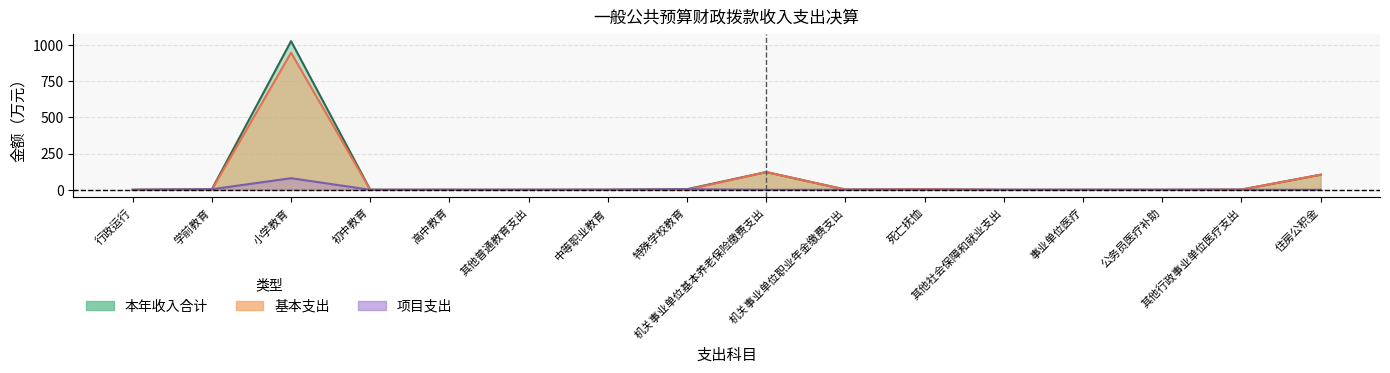

What position from the right is 其他普通教育支出?

11